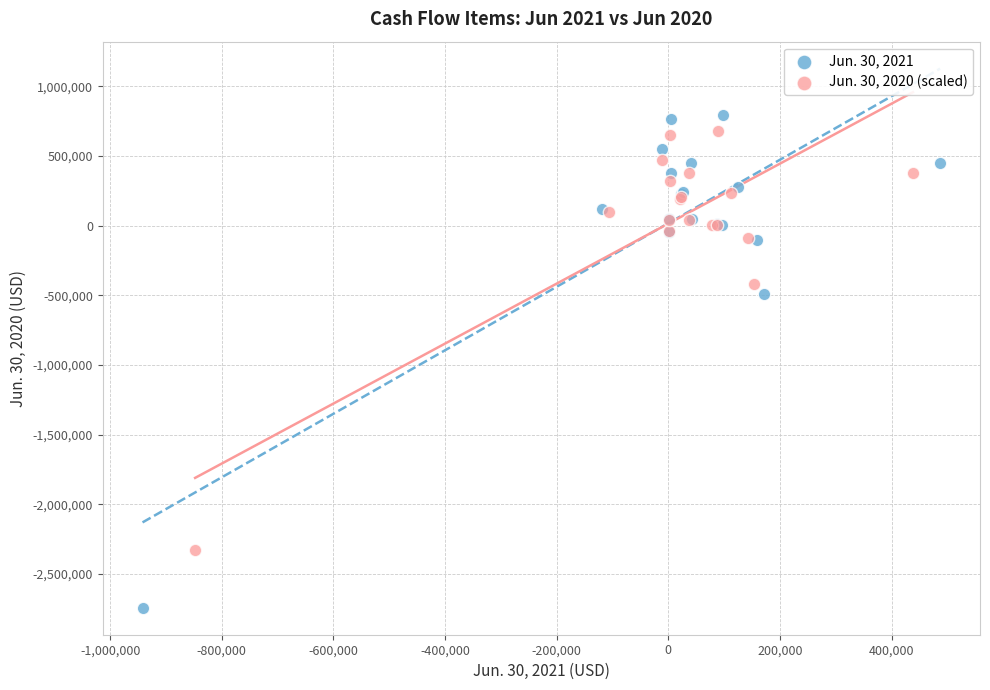

Which series contains the highest Y value?

Jun. 30, 2021